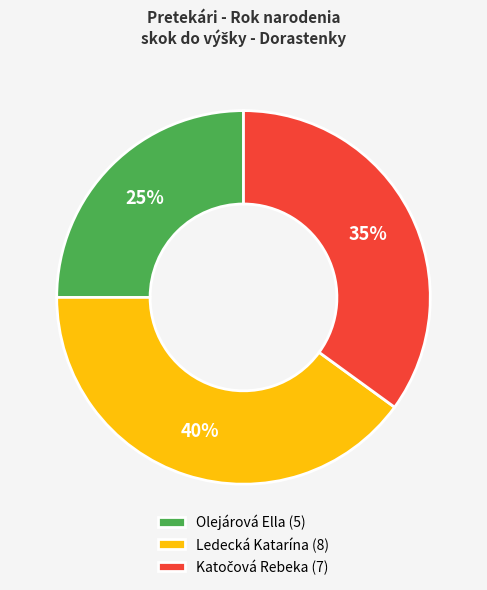

Is it true that Olejárová Ella is 31% of the pie?

False